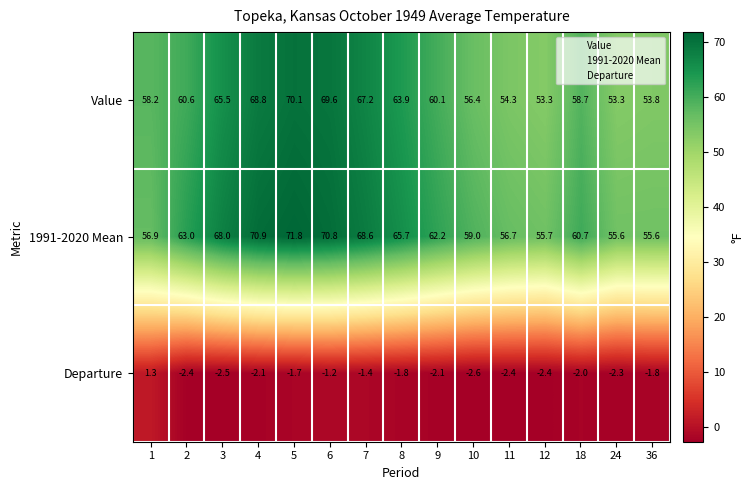

How many categories are shown in the chart?

15